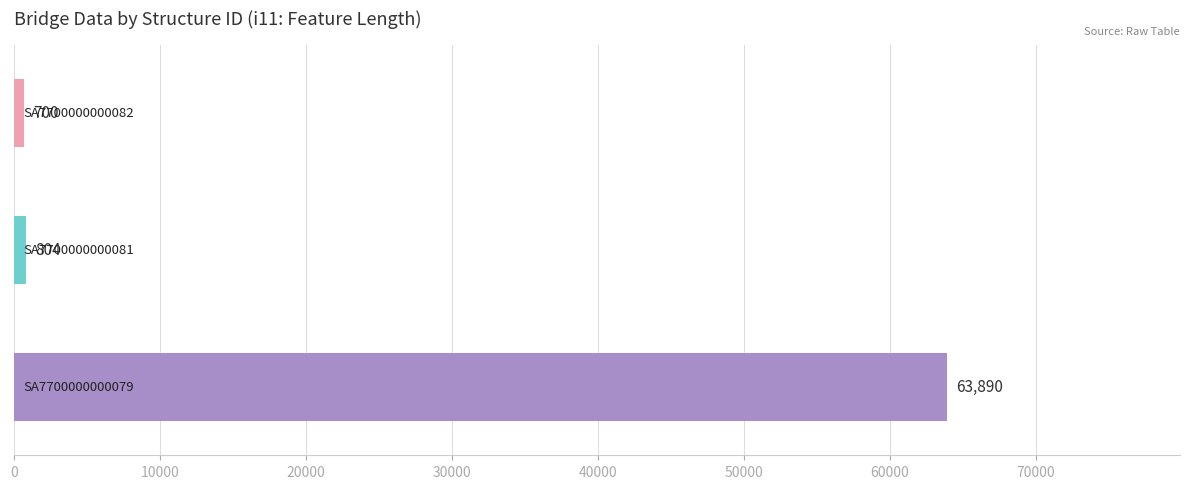

What is the minimum value shown in the chart?

700